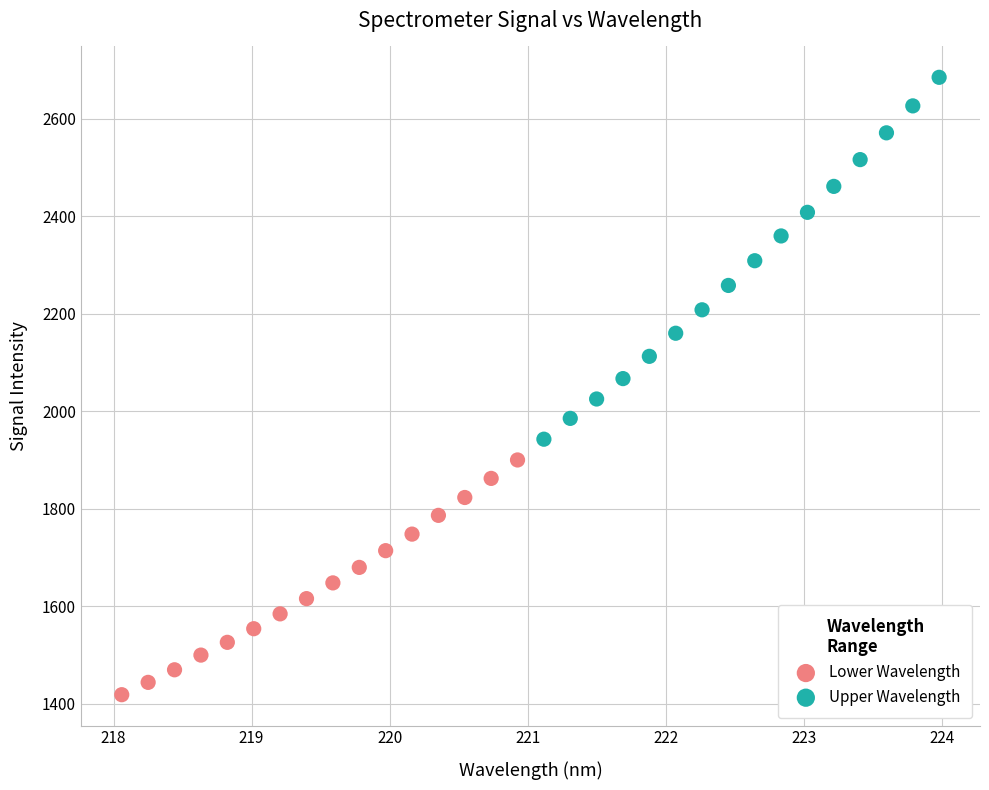

What are all the series names shown in the legend?

Lower Wavelength, Upper Wavelength